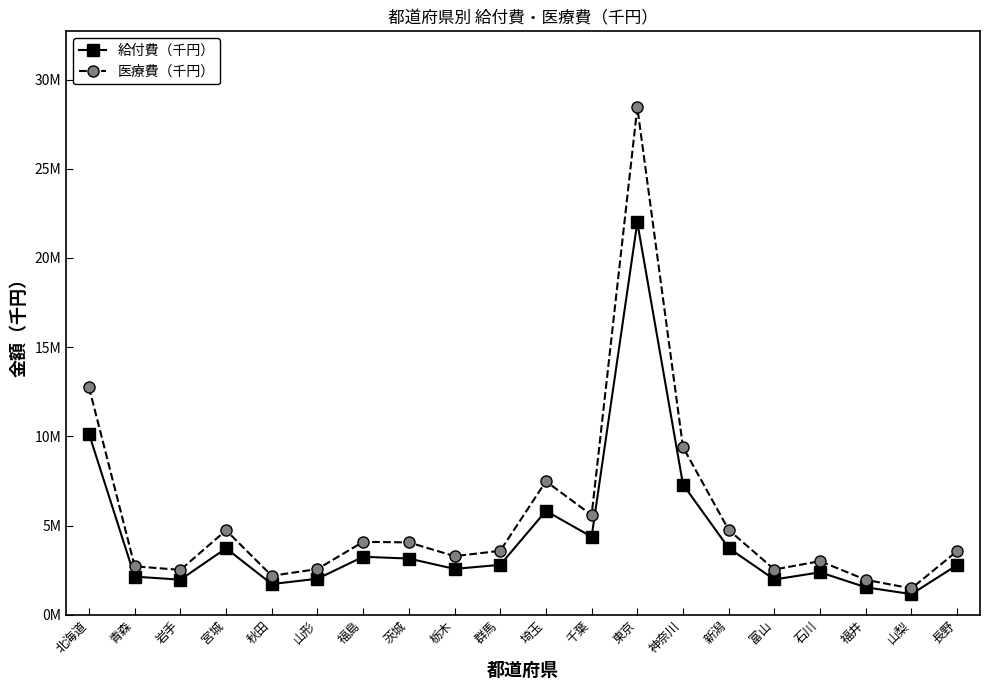

Rank the categories by 医療費（千円） value from highest to lowest.

東京, 北海道, 神奈川, 埼玉, 千葉, 新潟, 宮城, 福島, 茨城, 群馬, 長野, 栃木, 石川, 青森, 山形, 富山, 岩手, 秋田, 福井, 山梨